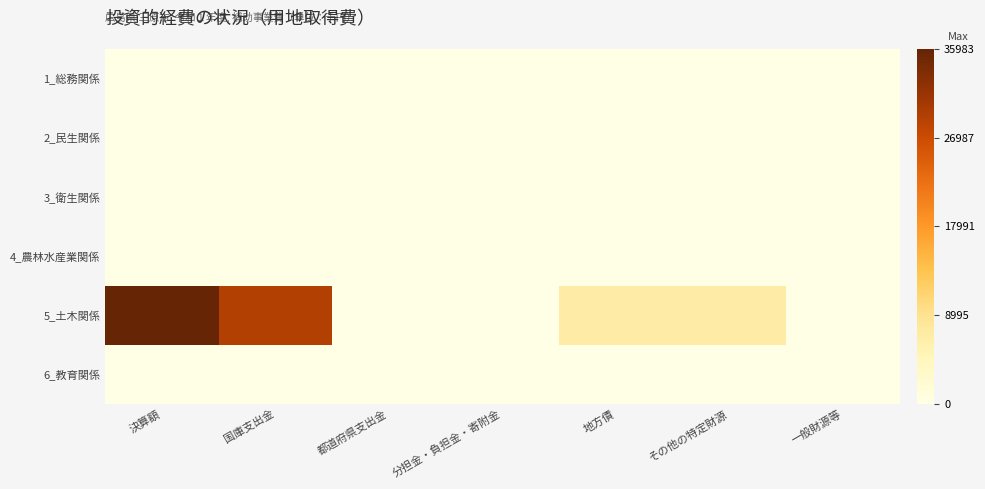

What is the total value across all series at その他の特定財源?

6876